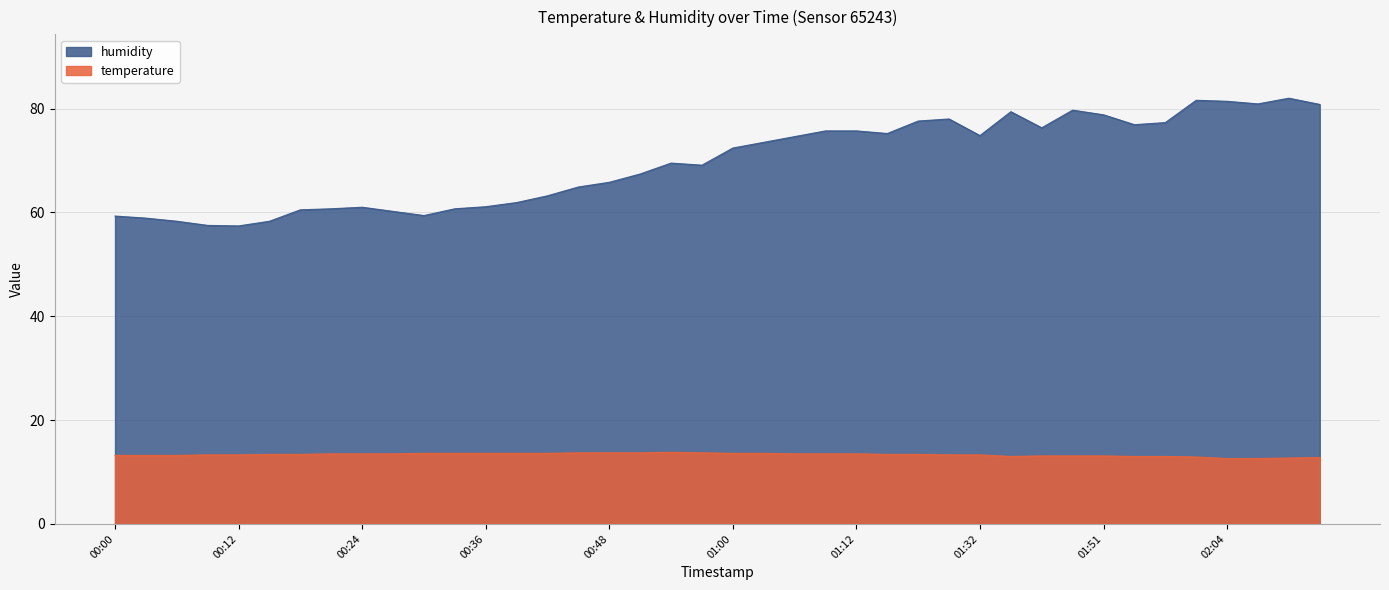

Rank the series by their maximum value, from lowest to highest.

temperature, humidity